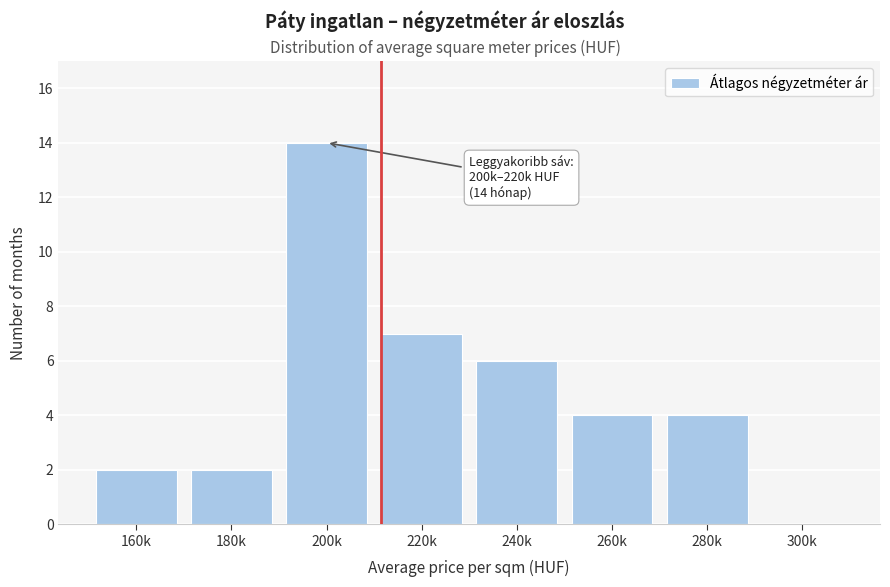

Reading left to right, extract all data points from this chart.

160k=2	180k=2	200k=14	220k=7	240k=6	260k=4	280k=4	300k=0